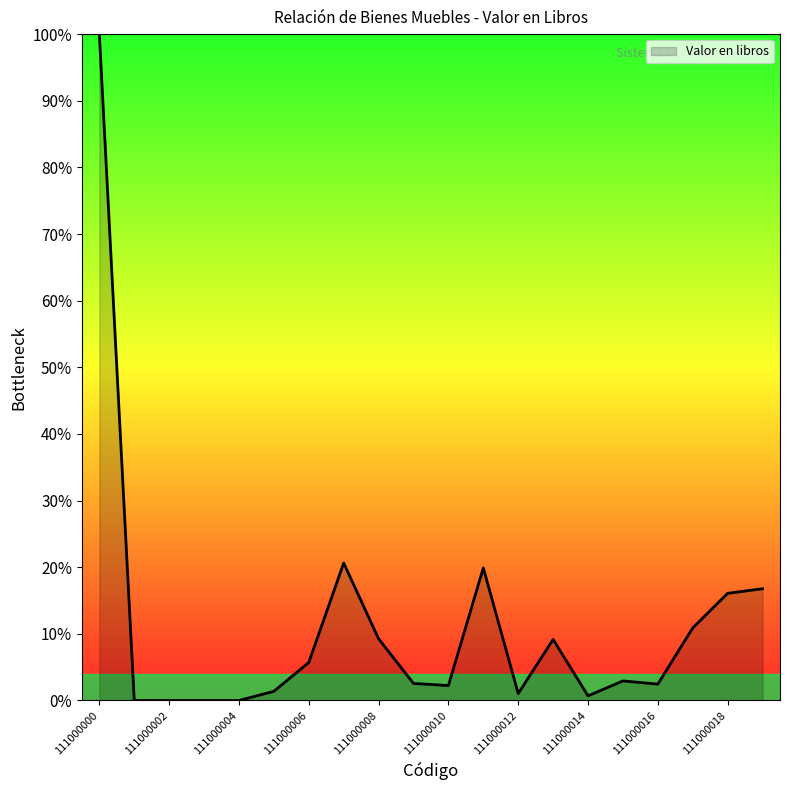

What is the greatest value displayed?

100.0